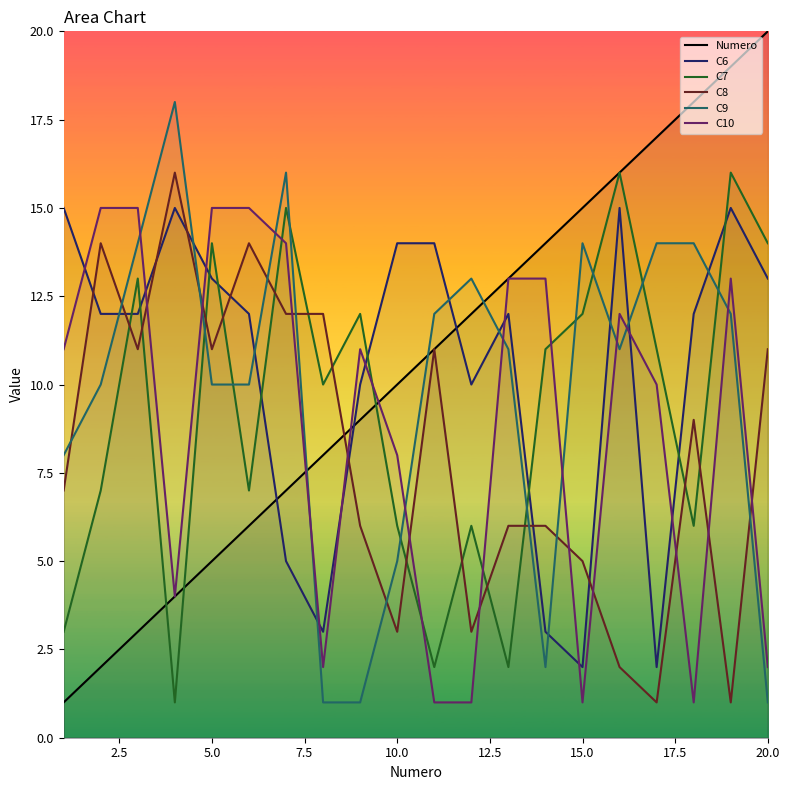

Reading left to right, list all the values displayed in this chart.

Numero: 1	2	3	4	5	6	7	8	9	10	11	12	13	14	15	16	17	18	19	20
C6: 15	12	12	15	13	12	5	3	10	14	14	10	12	3	2	15	2	12	15	13
C7: 3	7	13	1	14	7	15	10	12	6	2	6	2	11	12	16	11	6	16	14
C8: 7	14	11	16	11	14	12	12	6	3	11	3	6	6	5	2	1	9	1	11
C9: 8	10	14	18	10	10	16	1	1	5	12	13	11	2	14	11	14	14	12	1
C10: 11	15	15	4	15	15	14	2	11	8	1	1	13	13	1	12	10	1	13	2